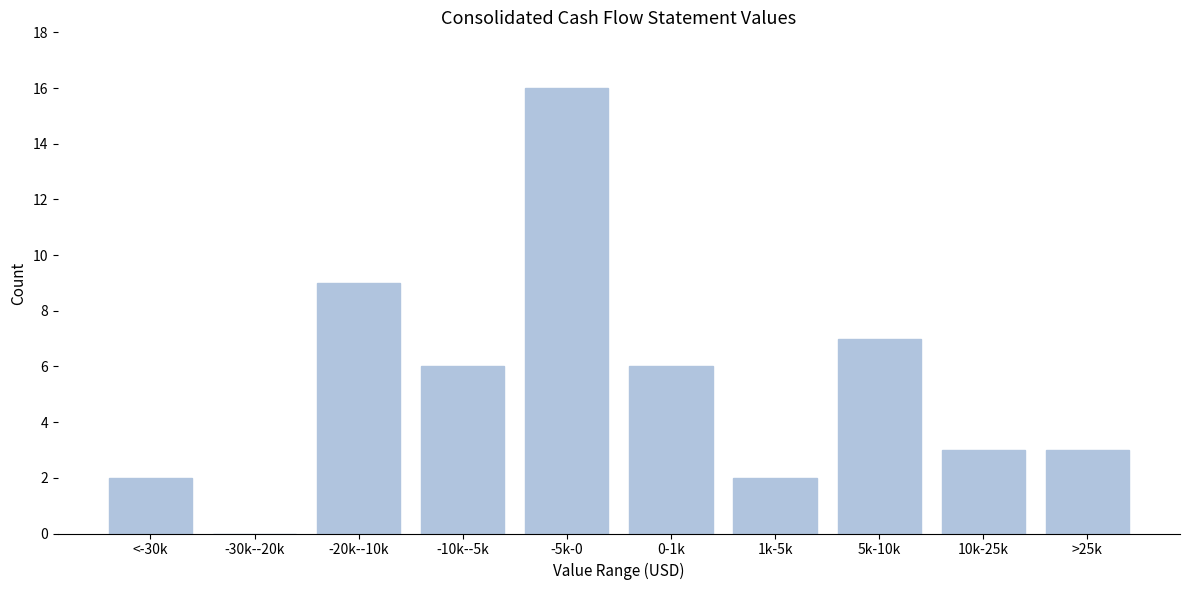

Reading left to right, transcribe all the data shown in this chart.

<-30k=2	-30k--20k=0	-20k--10k=9	-10k--5k=6	-5k-0=16	0-1k=6	1k-5k=2	5k-10k=7	10k-25k=3	>25k=3